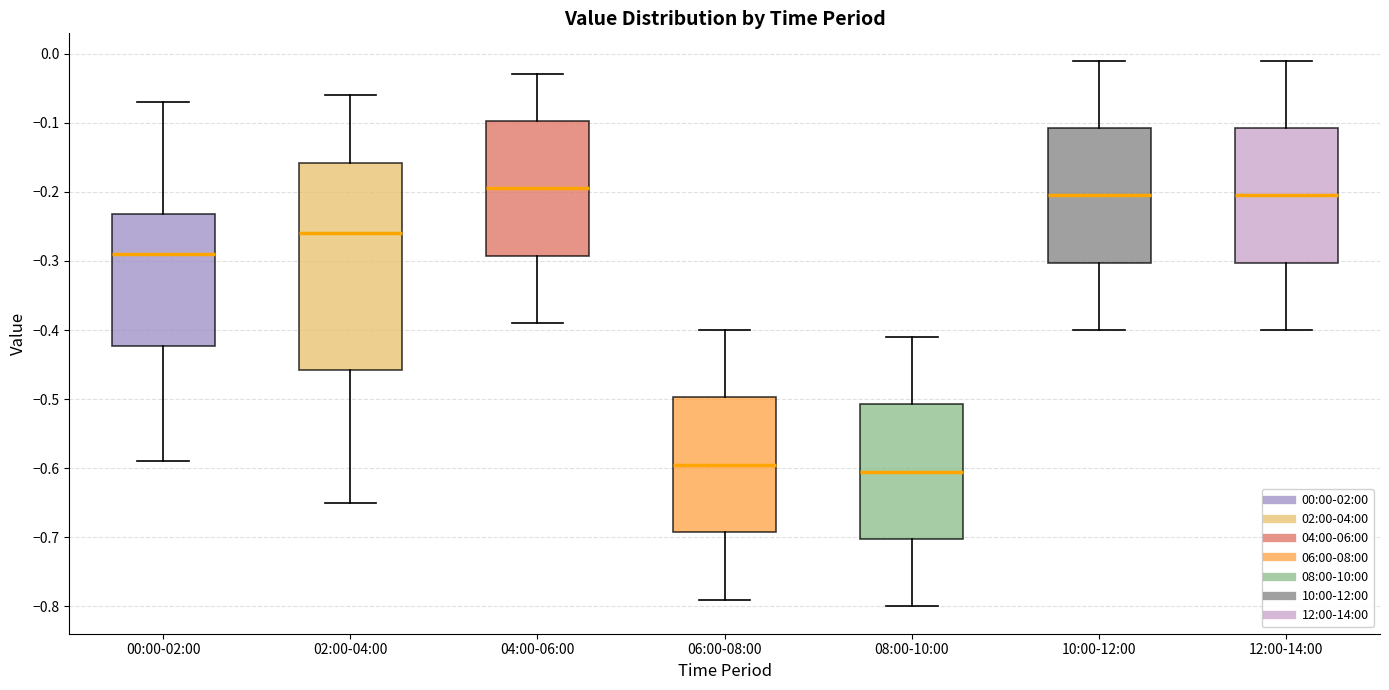

Which box's median line is the lowest?

08:00-10:00